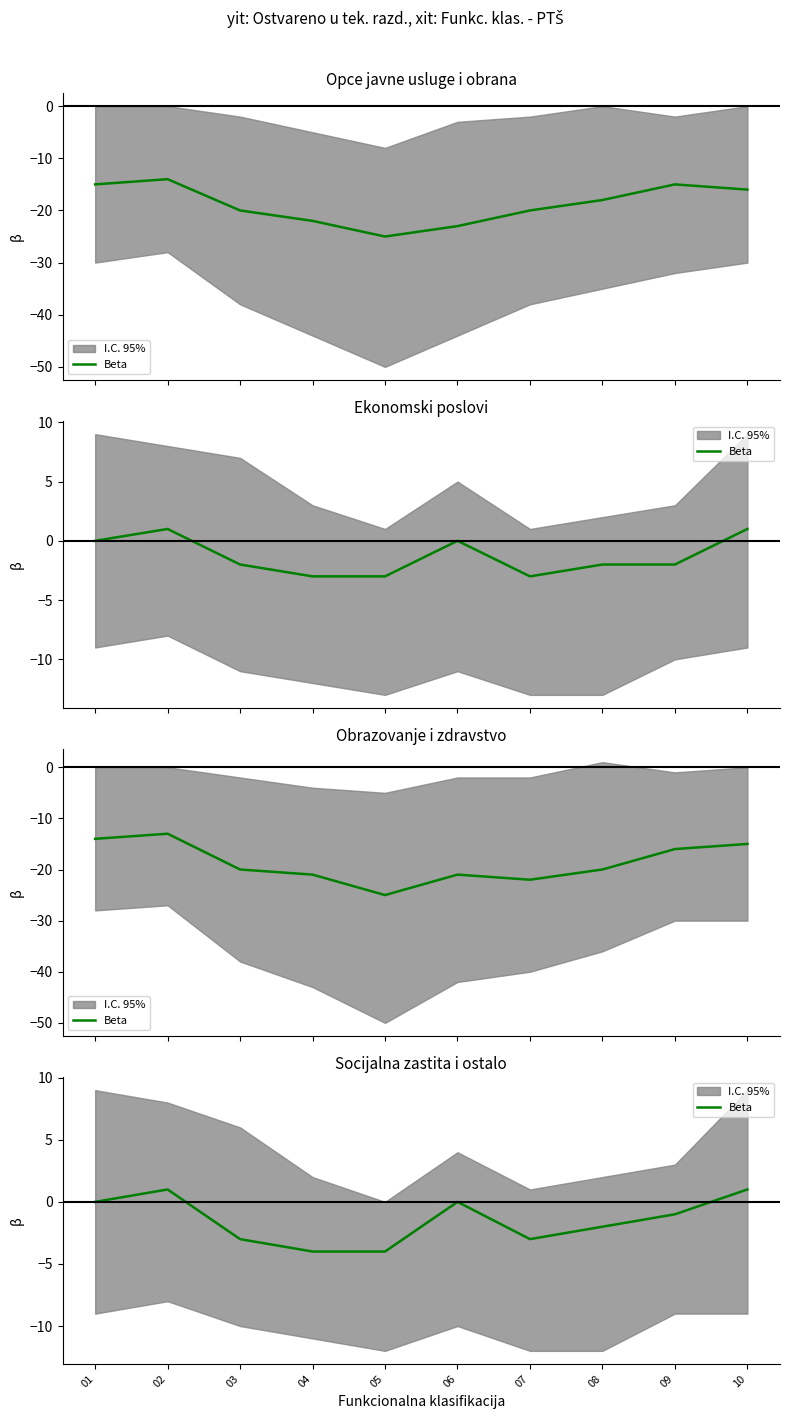

Rank the categories by value from highest to lowest.

02, 10, 01, 06, 09, 08, 03, 07, 04, 05